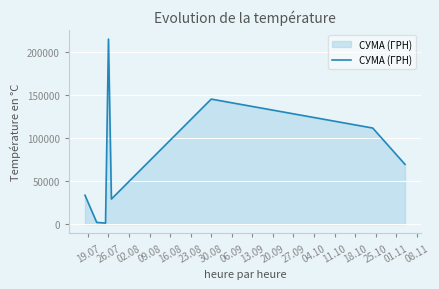

What is the average value?

75700.3